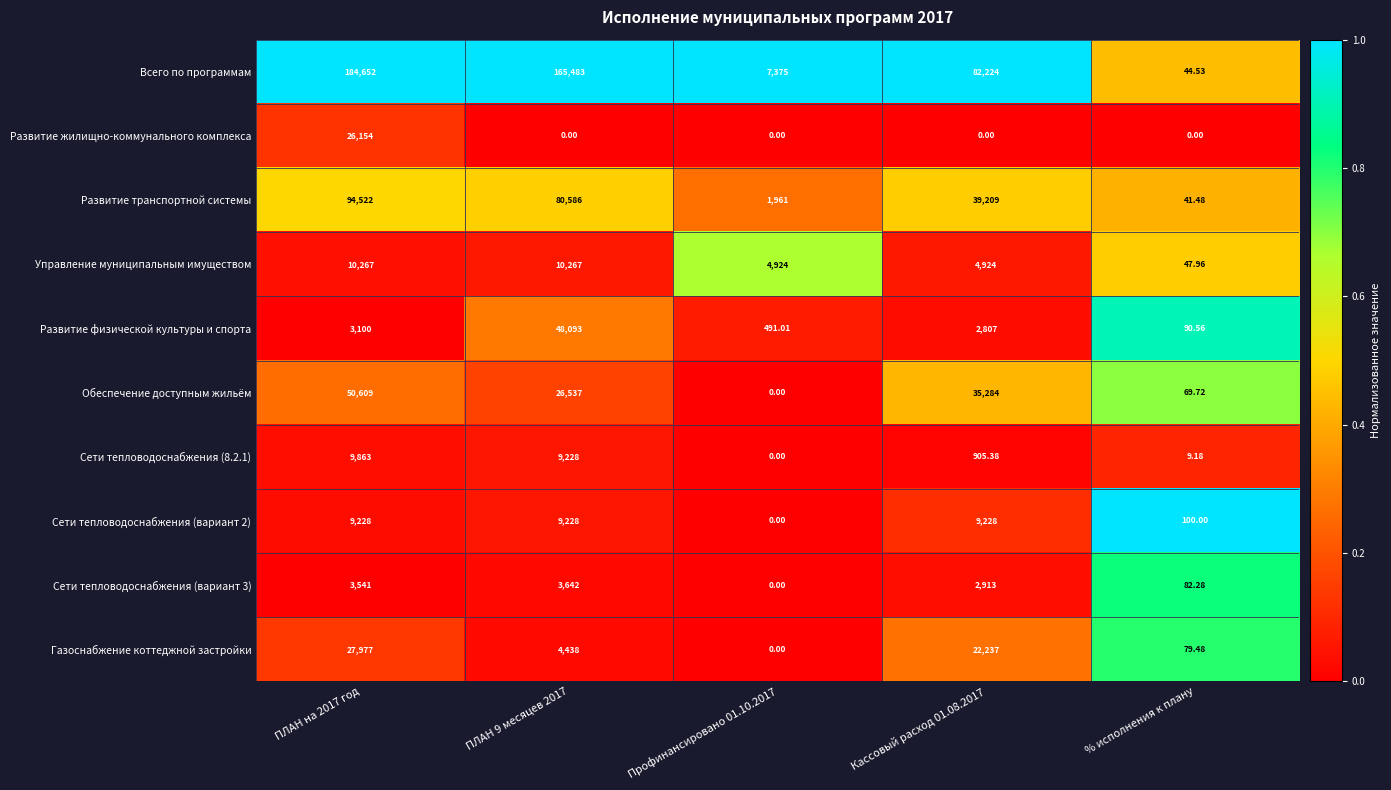

Which series has the largest total across all categories?

Всего по программам